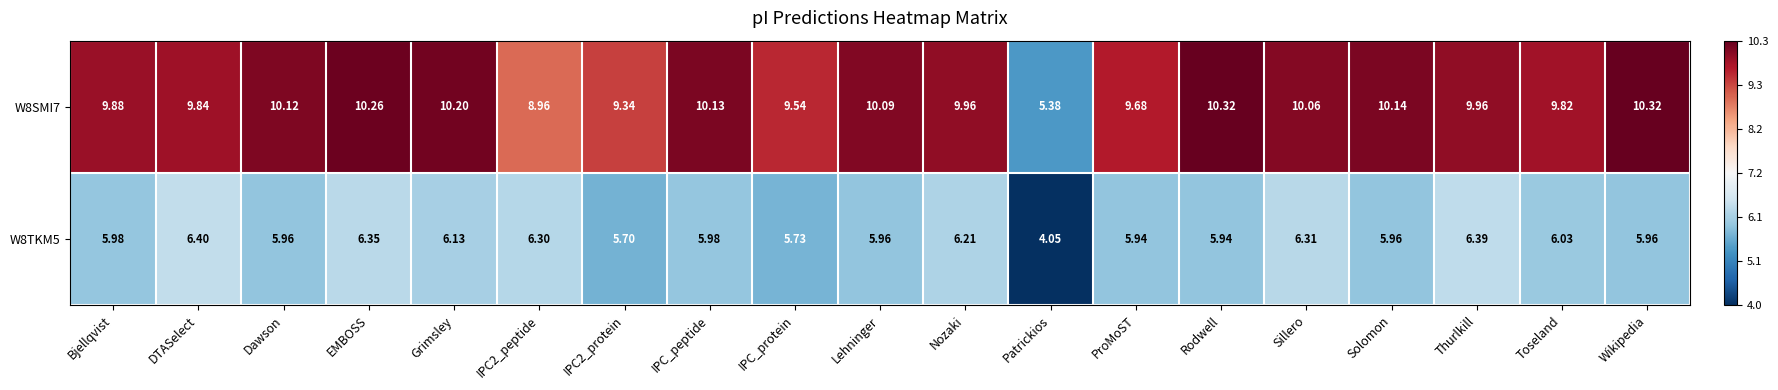

Which category has the lowest value in the W8TKM5 series?

Patrickios